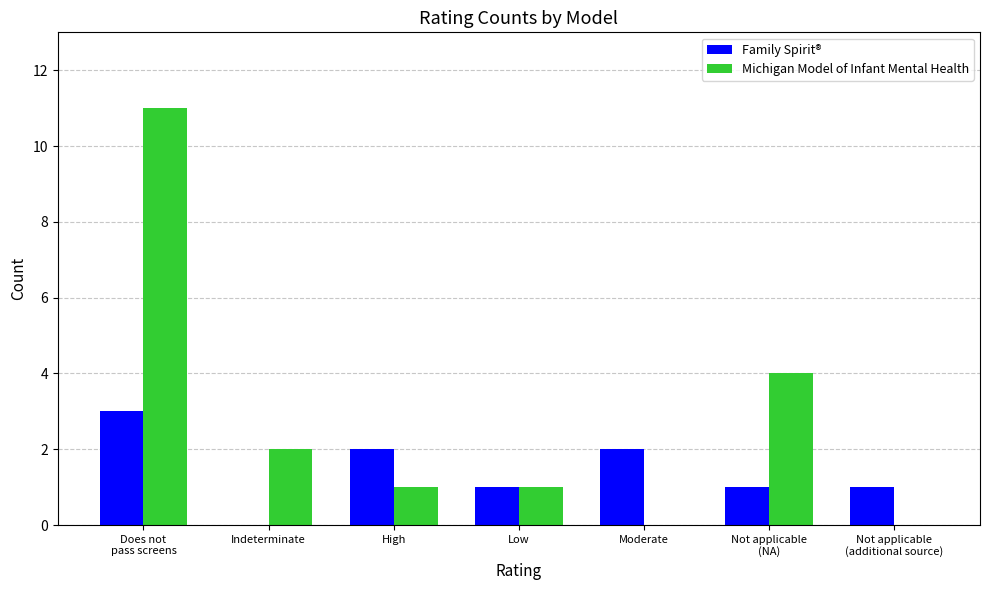

The Michigan Model of Infant Mental Health series shows 3 at Indeterminate. True or false?

False